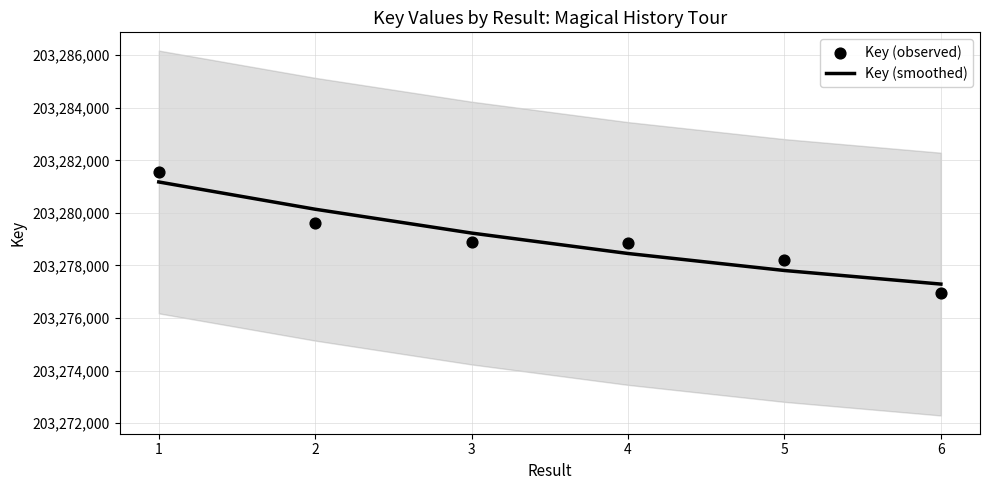

Which series reaches the minimum Y coordinate?

Key (observed)